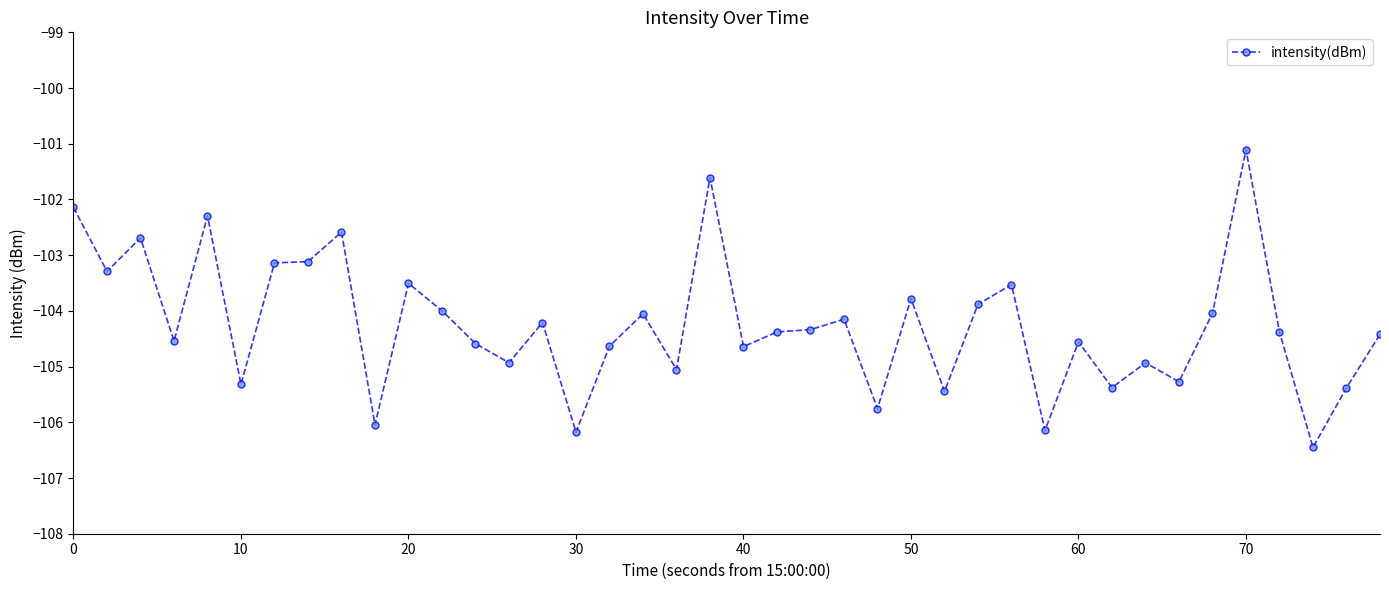

What is the value of the 21st point from the left?

-104.6